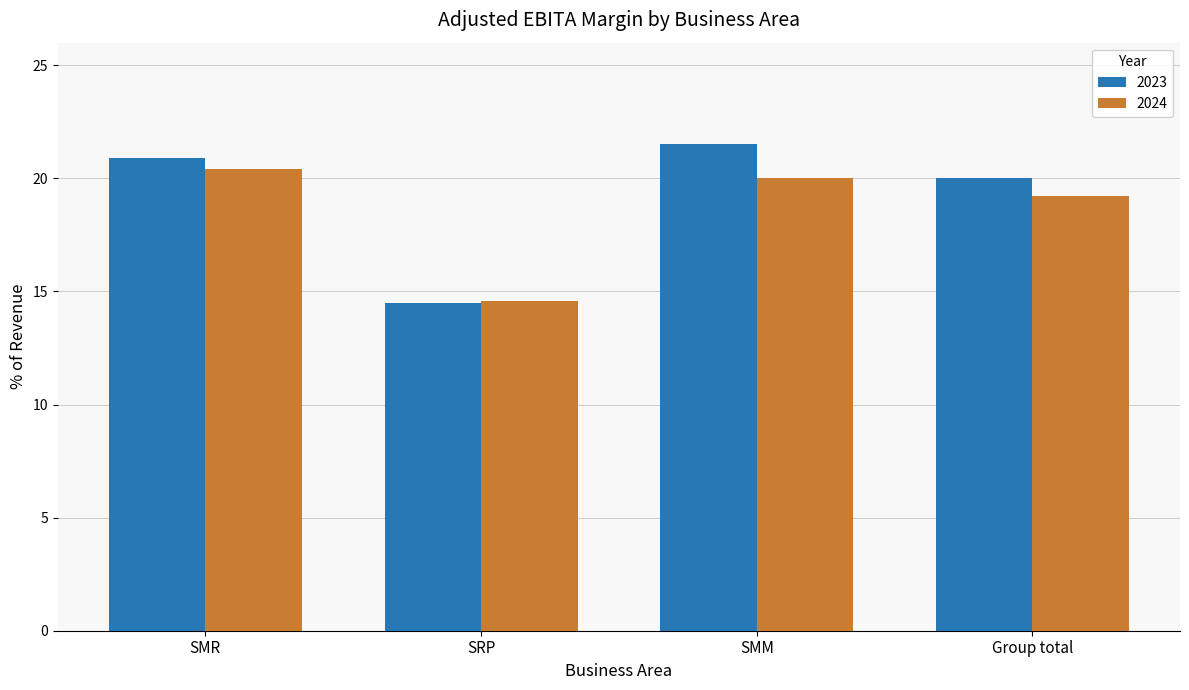

Is the value of 2024 at SMM greater than the value of 2023 at SMM?

No